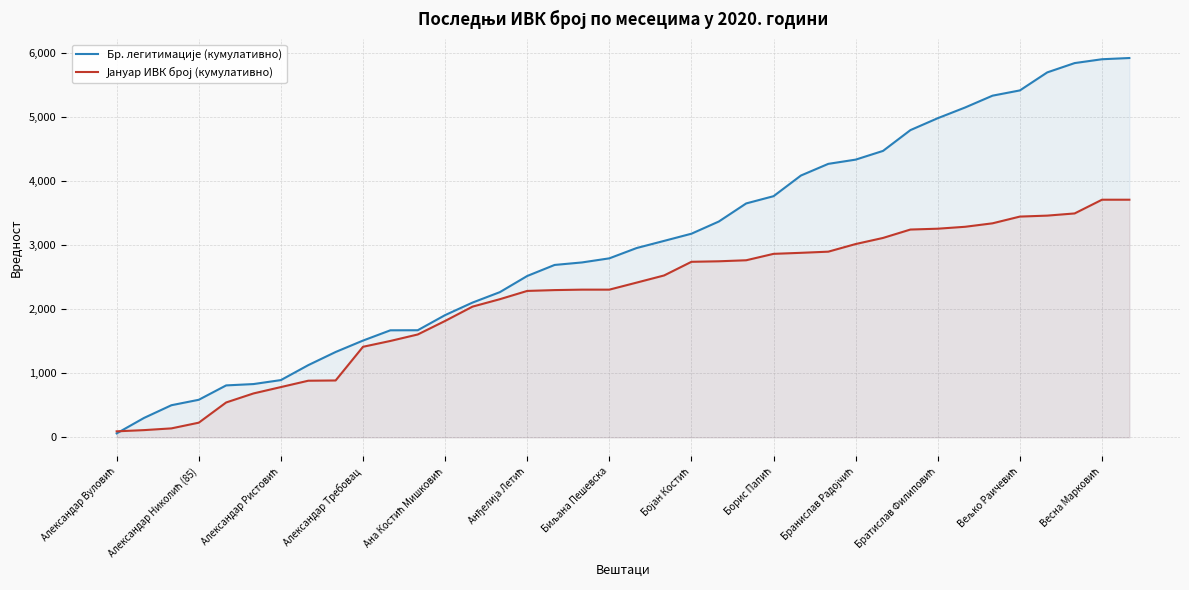

What is the maximum value shown in the chart?

5915